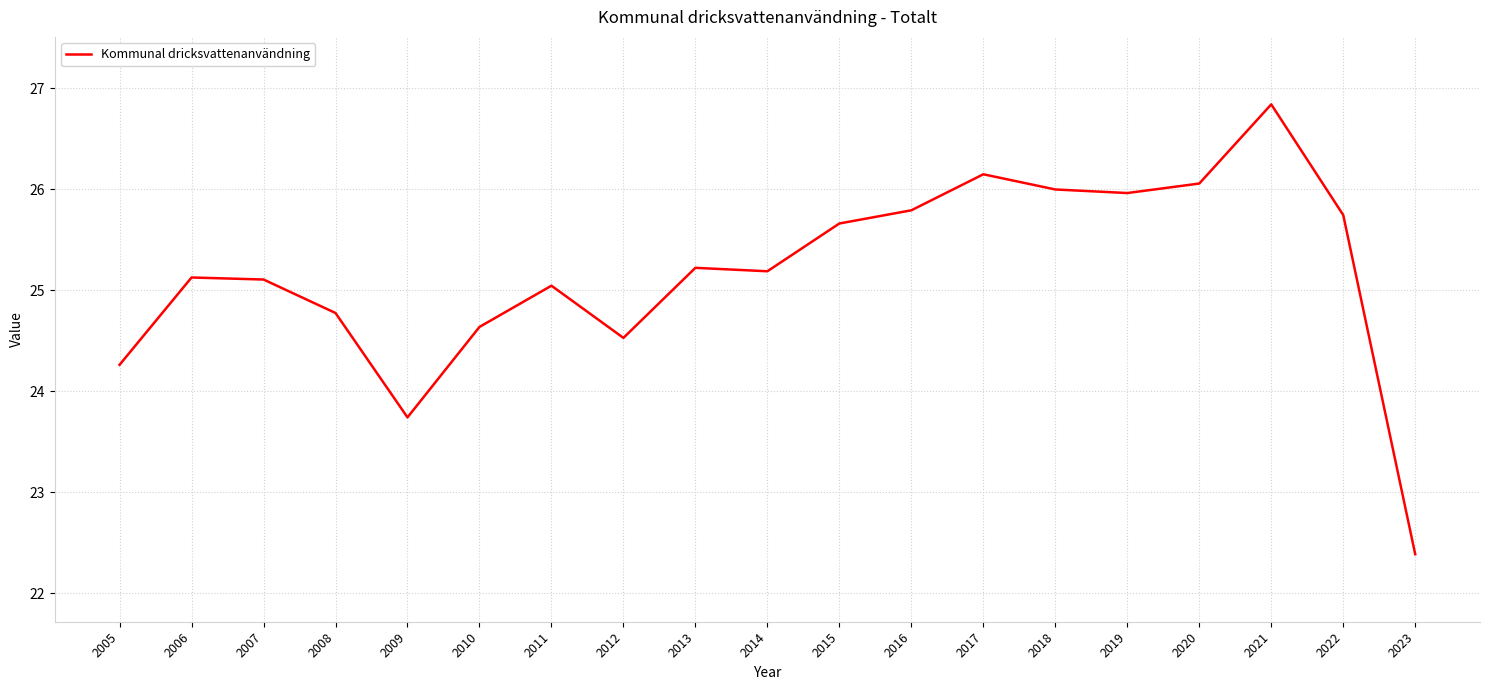

Reading left to right, extract all data points from this chart.

24.3	25.1	25.1	24.8	23.7	24.6	25.0	24.5	25.2	25.2	25.7	25.8	26.1	26.0	26.0	26.1	26.8	25.7	22.4